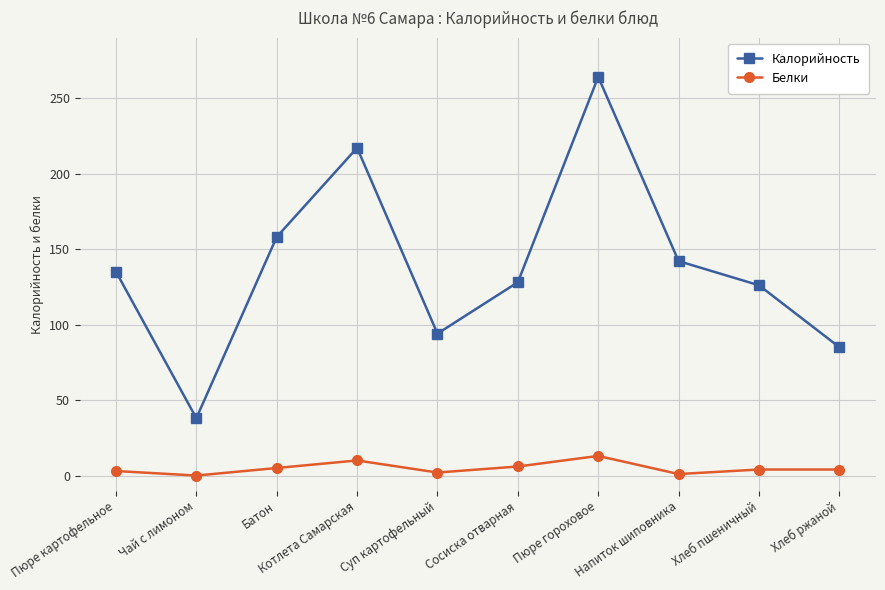

What is the label of the 9th point from the right?

Чай с лимоном